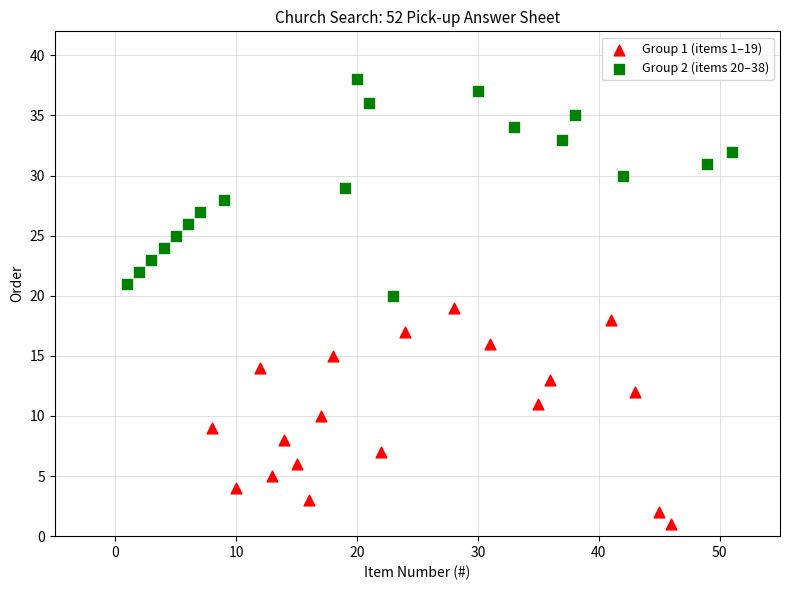

Which series reaches the maximum Y coordinate?

Group 2 (items 20–38)